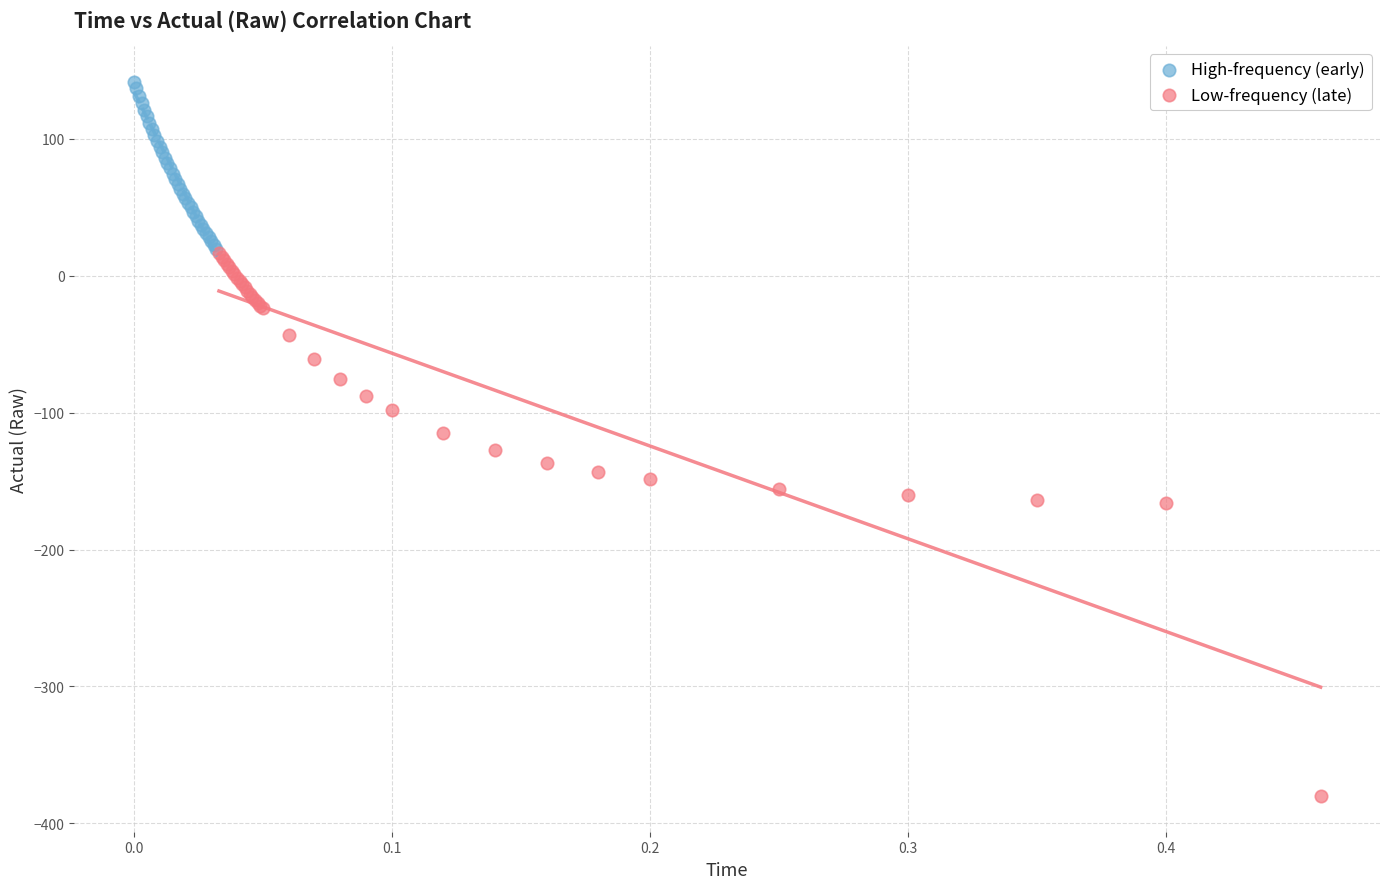

Which series reaches the maximum Y coordinate?

High-frequency (early)